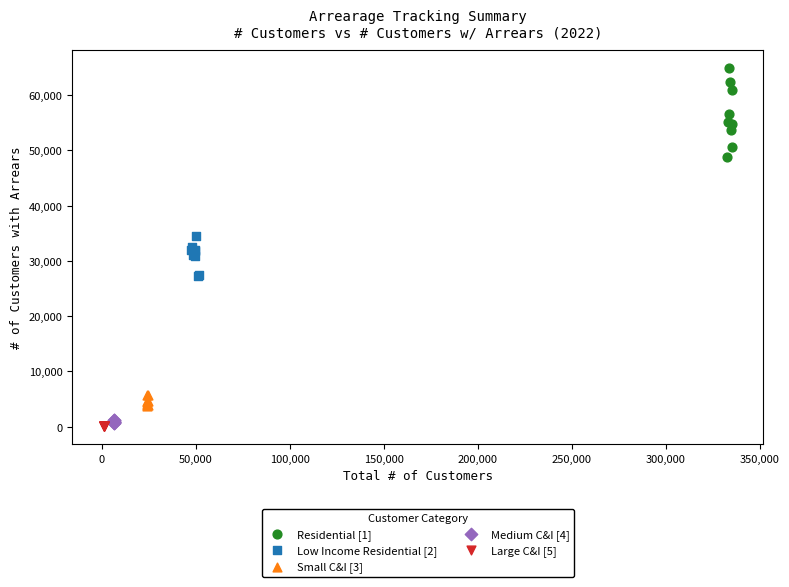

Which series reaches the maximum Y coordinate?

Residential [1]